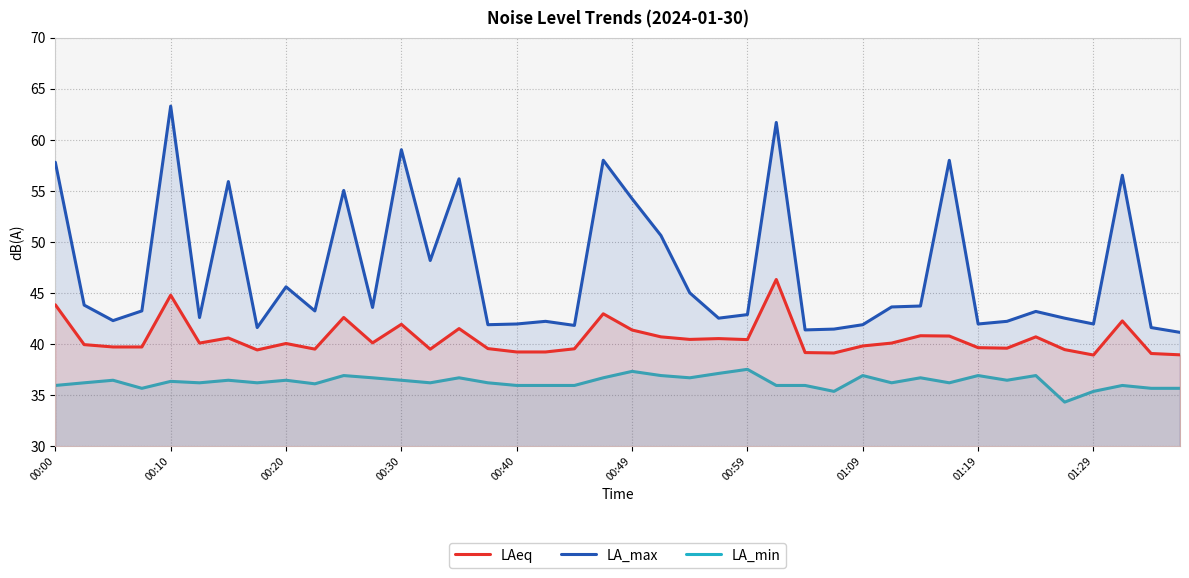

What is the minimum value shown in the chart?

34.3